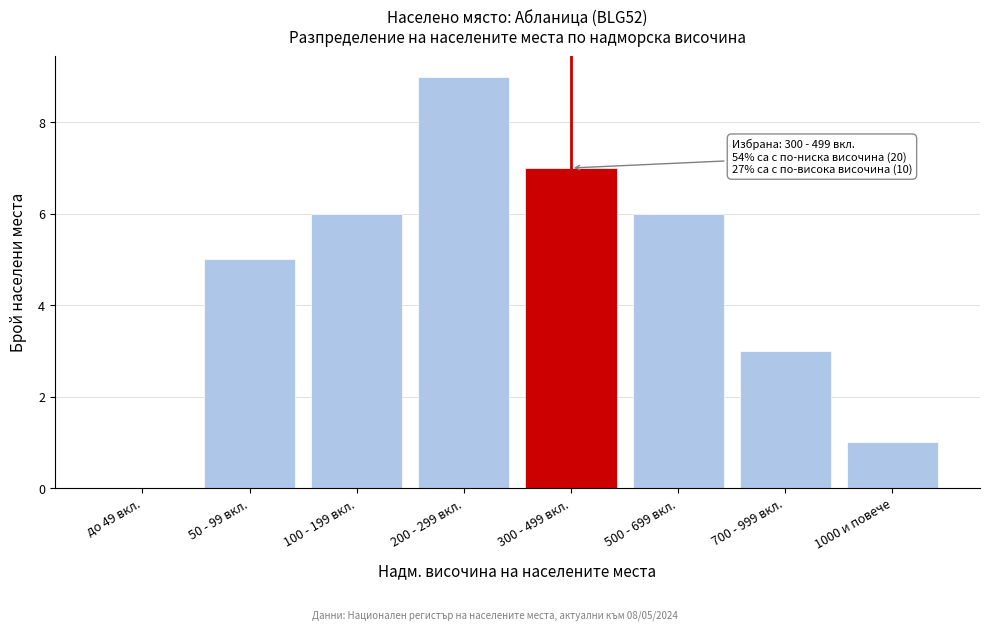

Reading left to right, transcribe all the data shown in this chart.

до 49 вкл.=0	50 - 99 вкл.=5	100 - 199 вкл.=6	200 - 299 вкл.=9	300 - 499 вкл.=7	500 - 699 вкл.=6	700 - 999 вкл.=3	1000 и повече=1